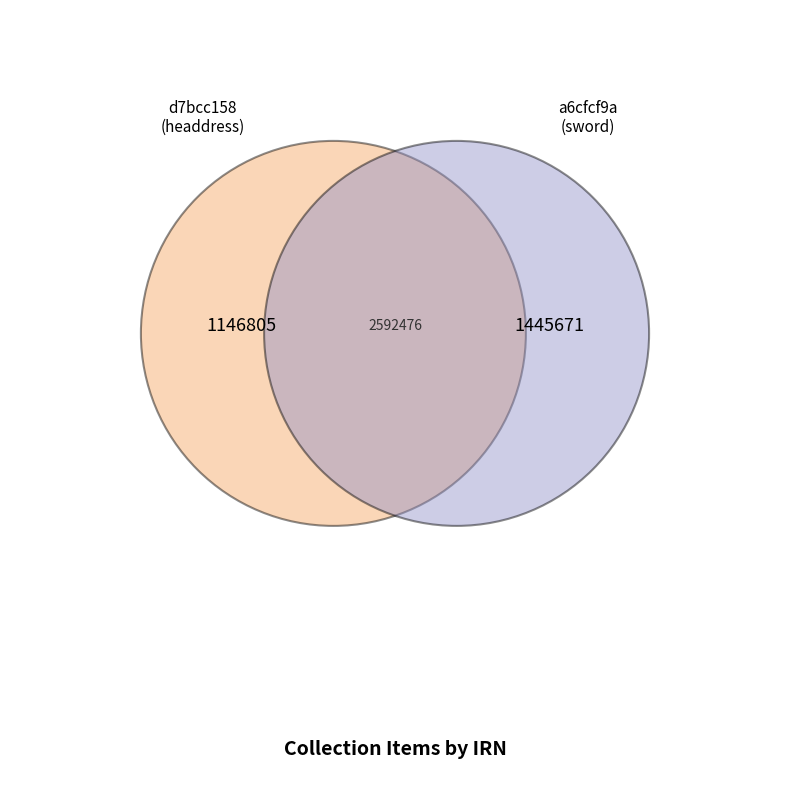

What percentage do d7bcc158-4c81-45c9-8e66-808814b04db4 and a6cfcf9a-7c4a-40ba-981b-6c35fa09b96b together represent?

100.0%